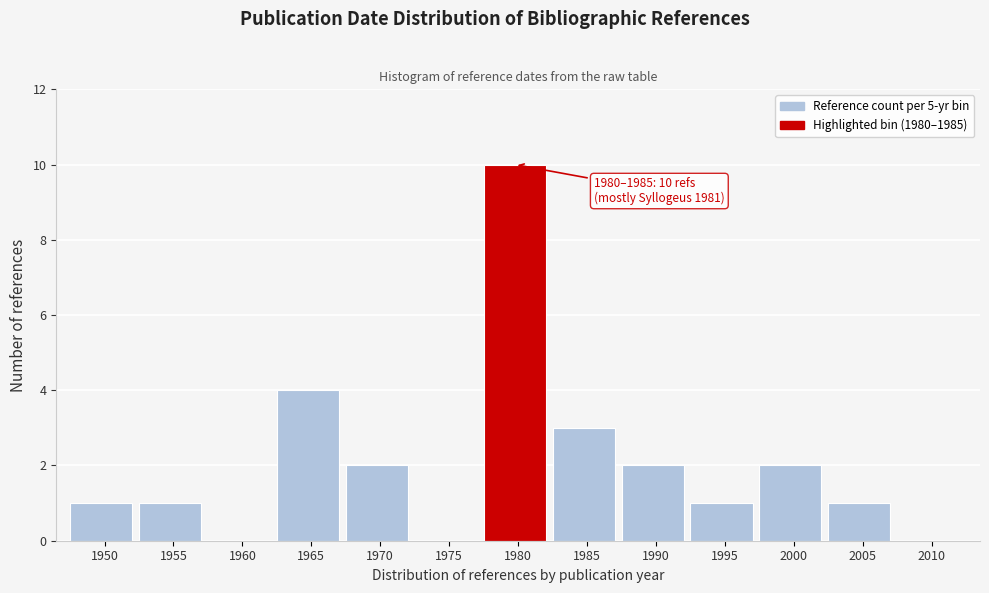

Reading right to left, what are all the values shown in this chart?

2010=0	2005=1	2000=2	1995=1	1990=2	1985=3	1980=10	1975=0	1970=2	1965=4	1960=0	1955=1	1950=1